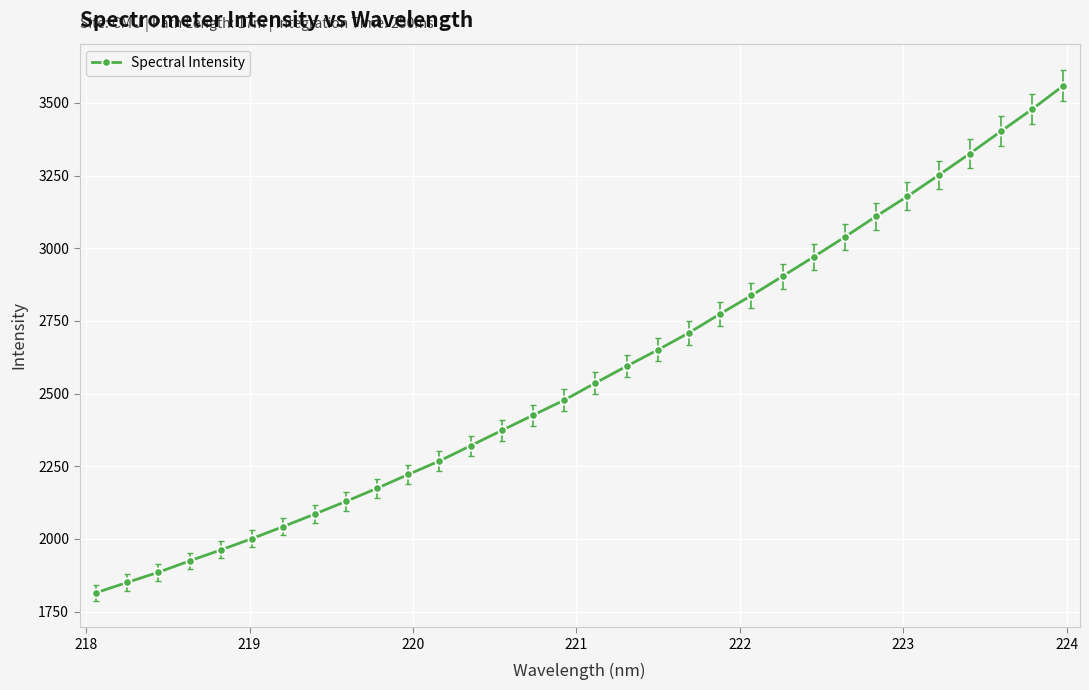

True or false: there are more than 2 points higher than both neighbors.

False